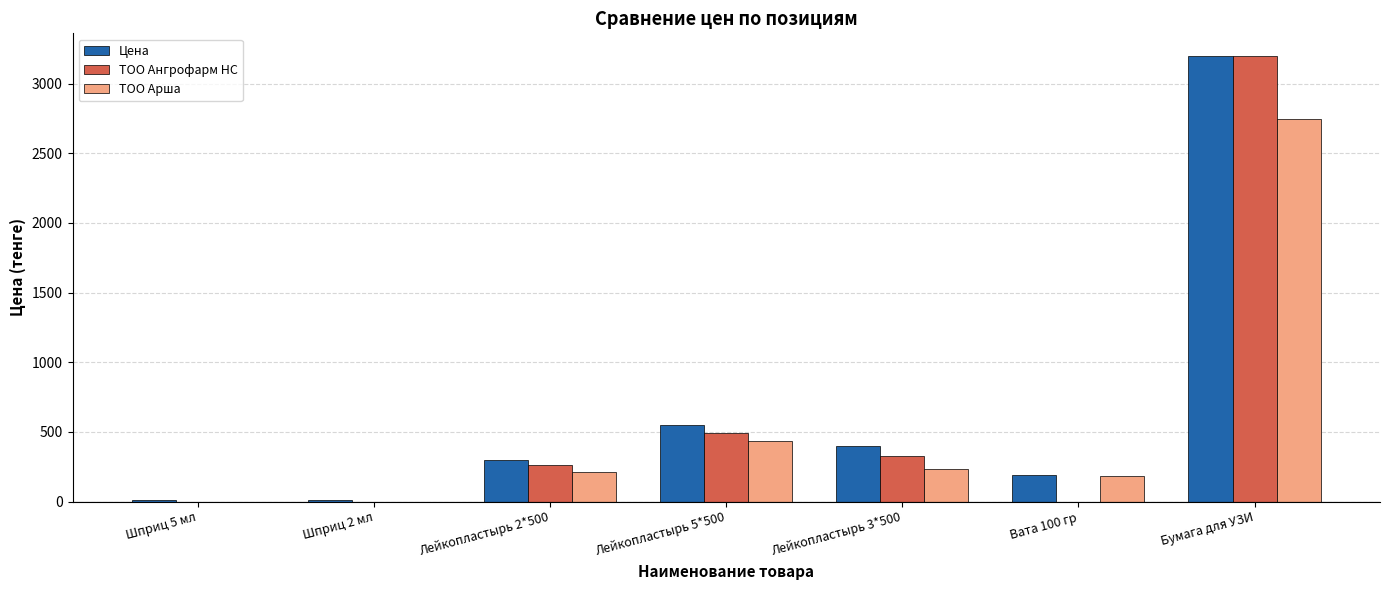

Is it true that ТОО Арша equals 434.0 at Лейкопластырь 5*500?

True